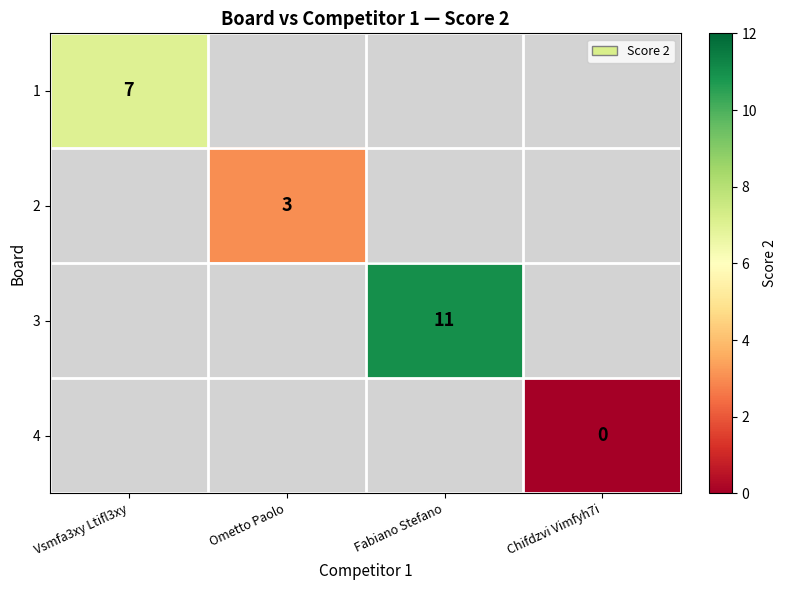

How many categories are shown in the chart?

4